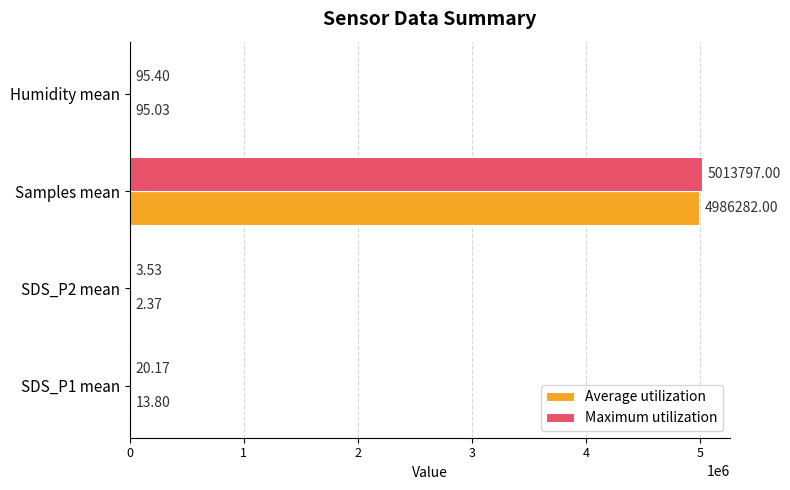

How many values in the Maximum utilization series exceed 95?

2